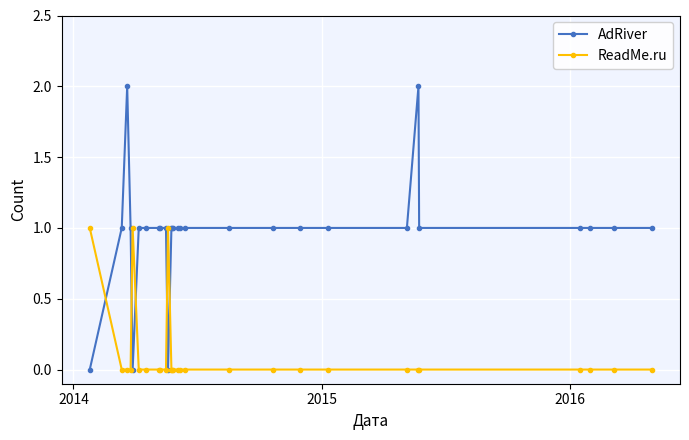

Which series has the widest spread of values?

AdRiver